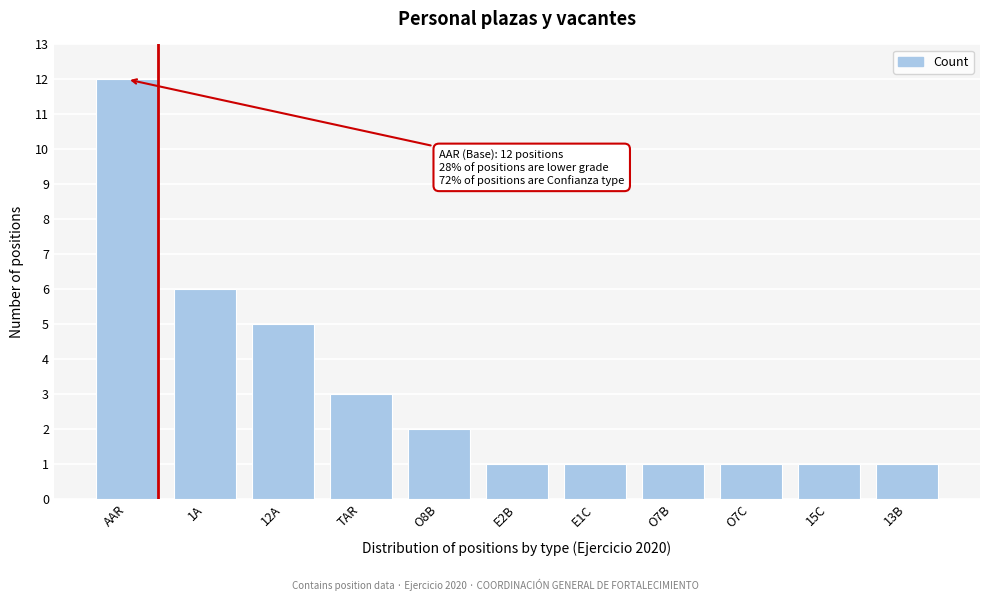

Reading right to left, what are all the values shown in this chart?

13B=1	15C=1	O7C=1	O7B=1	E1C=1	E2B=1	O8B=2	TAR=3	12A=5	1A=6	AAR=12